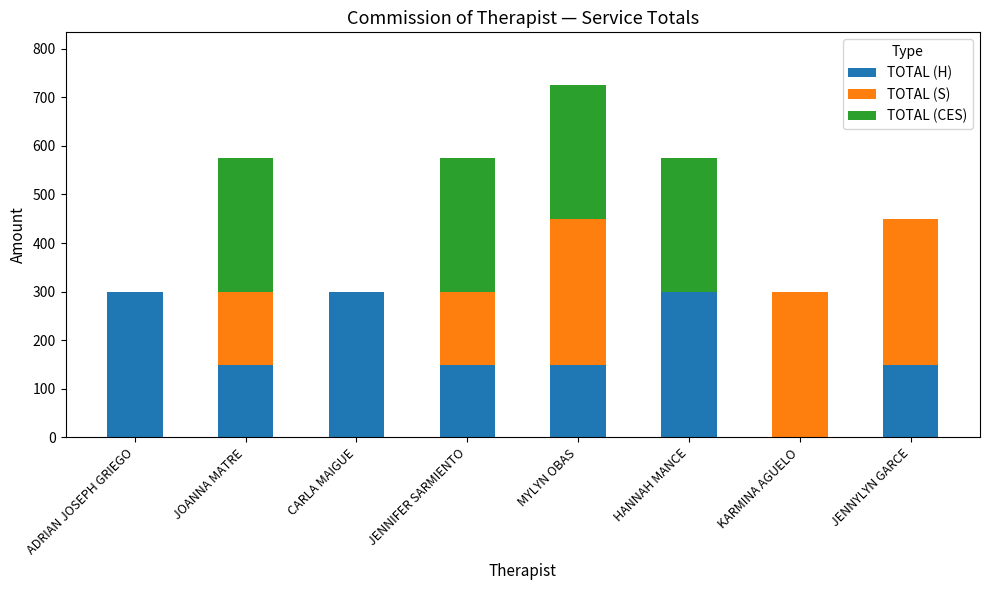

At which category is the sum across all series the highest?

MYLYN OBAS